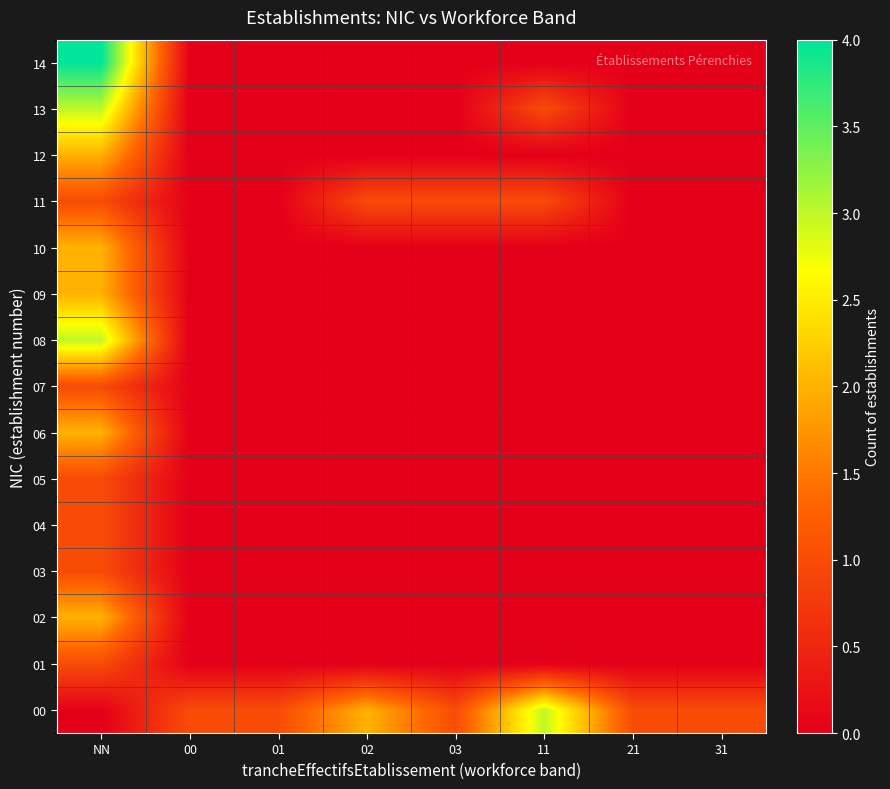

What is the total value across all series at 03?

2